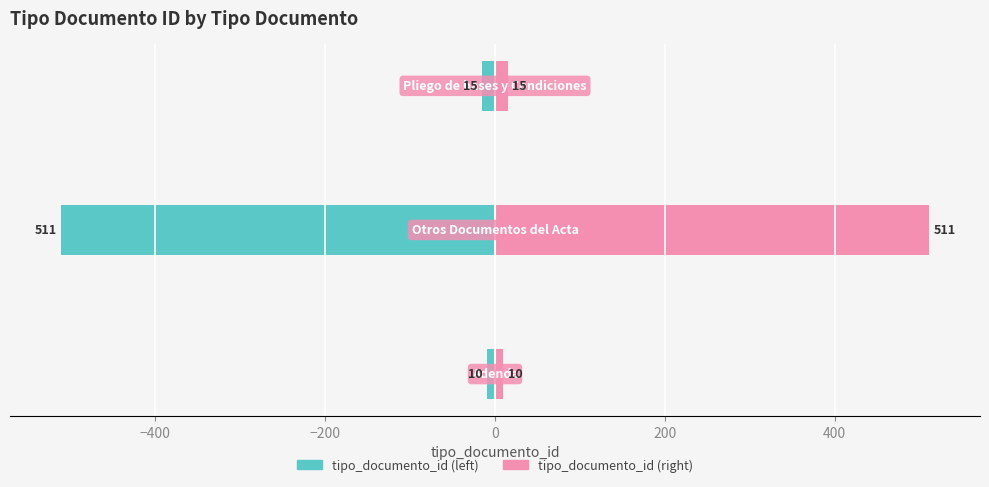

Reading left to right, transcribe all the data shown in this chart.

tipo_documento_id (left): −600=-10	−400=-511	−200=-15
tipo_documento_id (right): −600=10	−400=511	−200=15